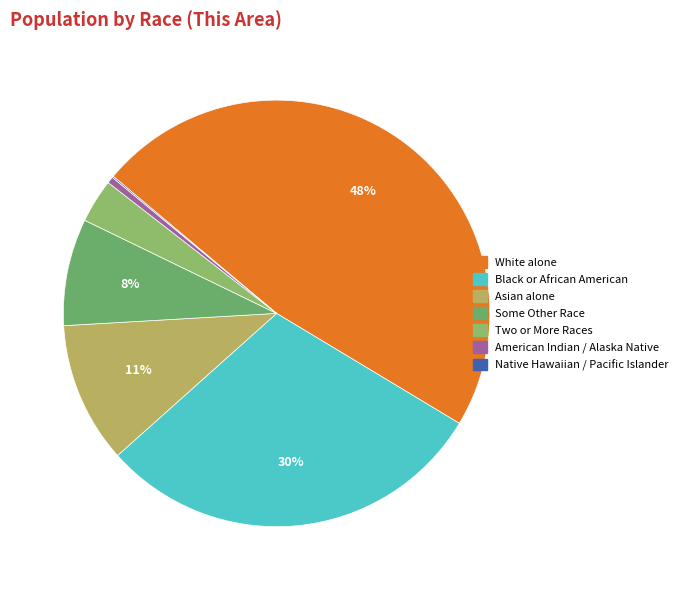

What is the smallest slice in the pie chart?

Native Hawaiian and Other Pacific